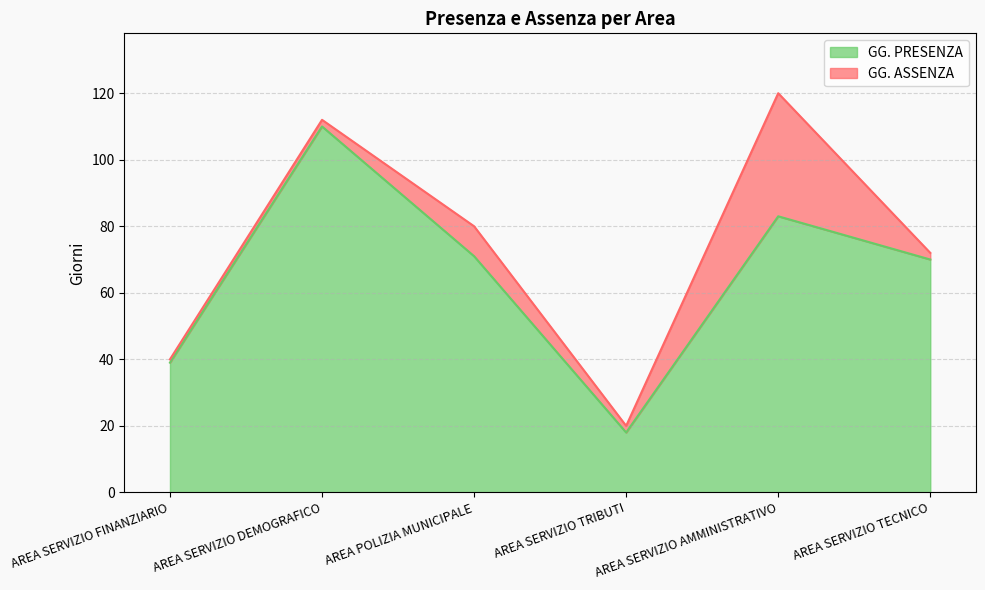

Does the chart have visible grid lines?

Yes